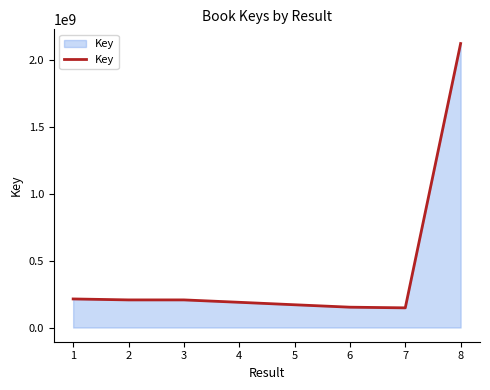

What is the smallest value displayed?

146836095